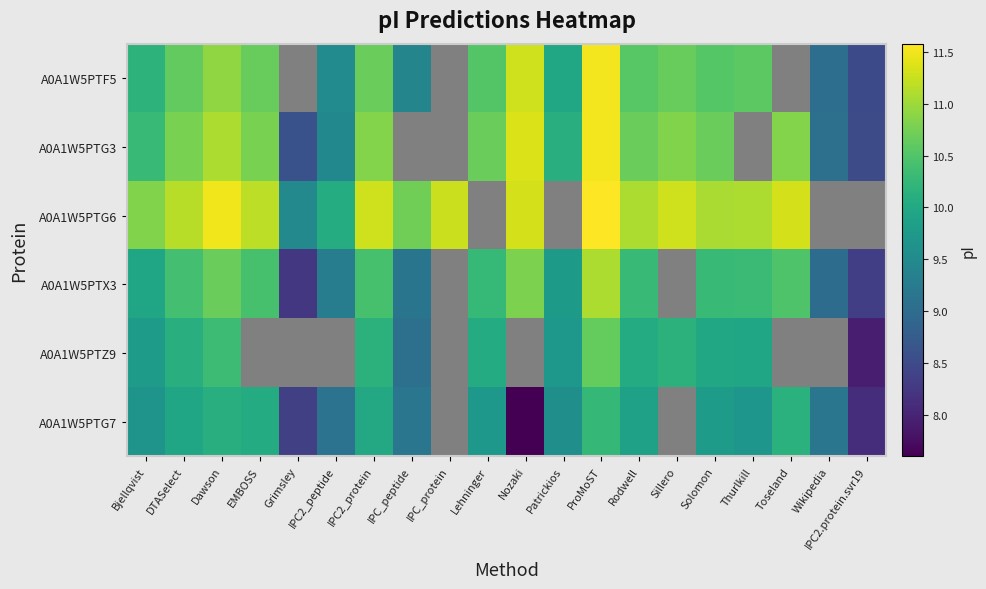

Count the number of categories in the chart.

20